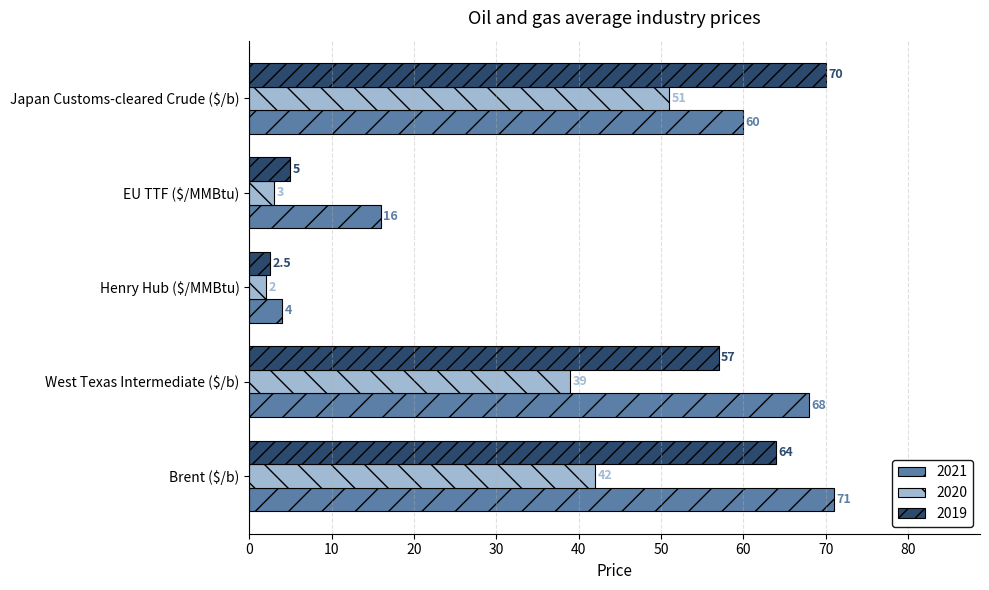

At which label is 2020 closest to 26?

West Texas Intermediate ($/b)